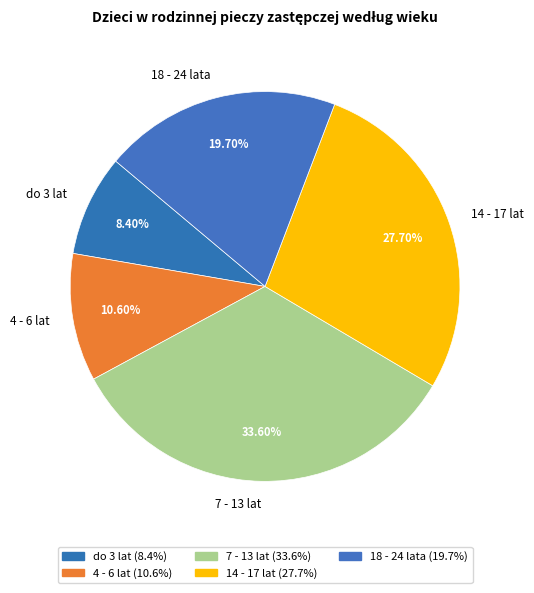

Do do 3 lat and 7 - 13 lat together represent more than half of the pie?

No